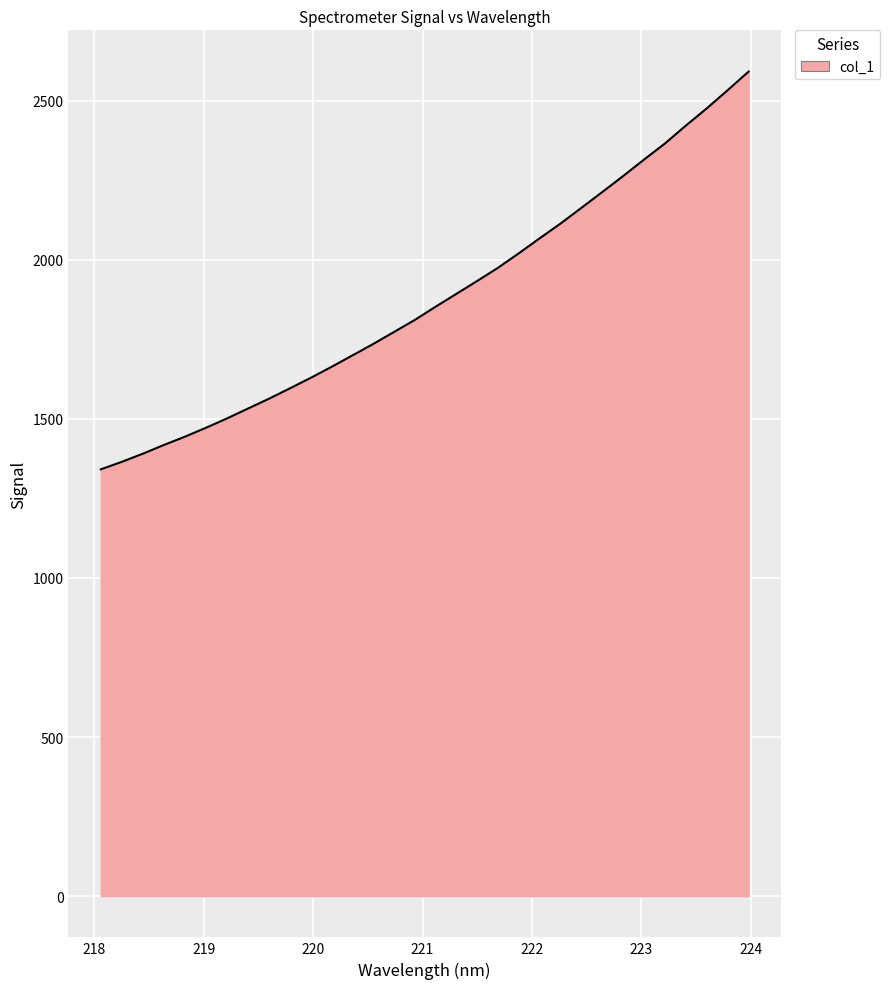

What is the maximum value shown in the chart?

2591.4